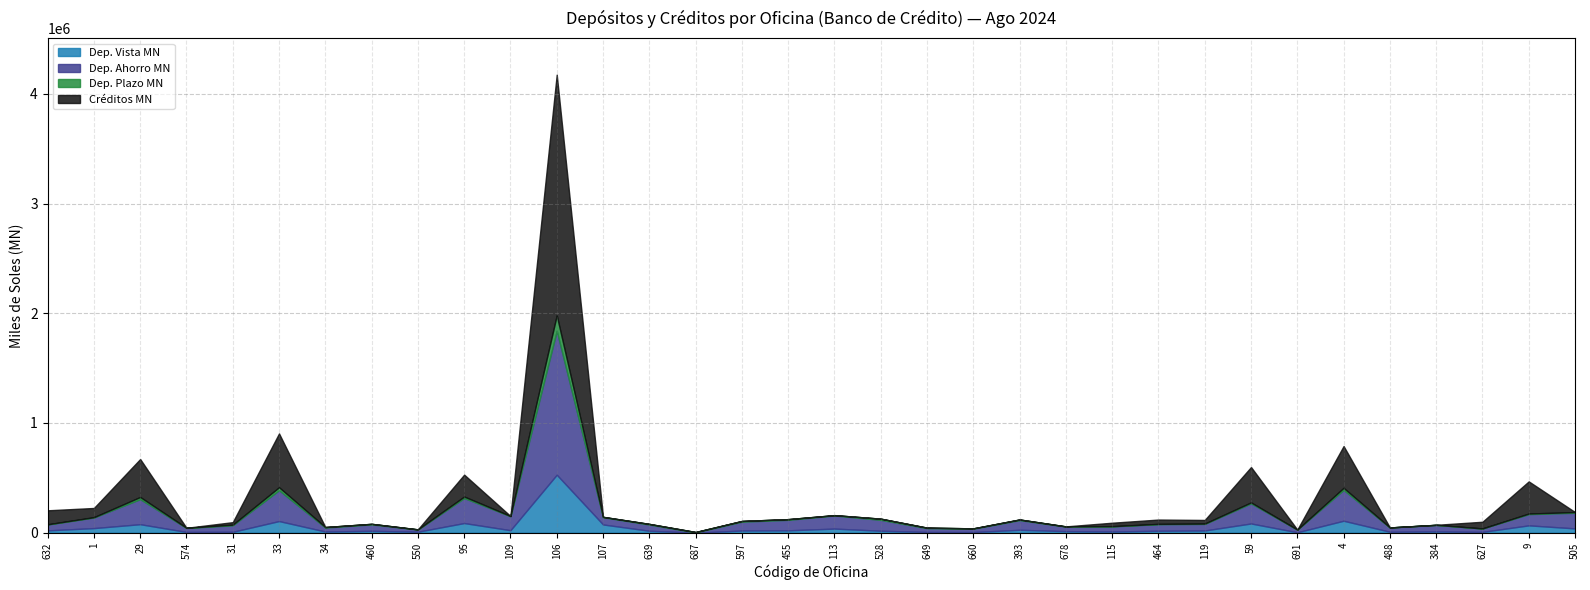

Where is the first local maximum for Dep. Ahorro MN?

29